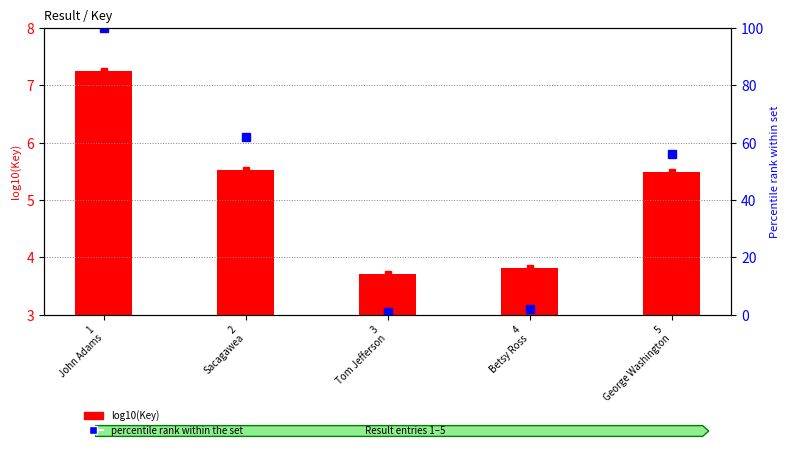

What is the label of the 5th bar from the left?

5
George Washington